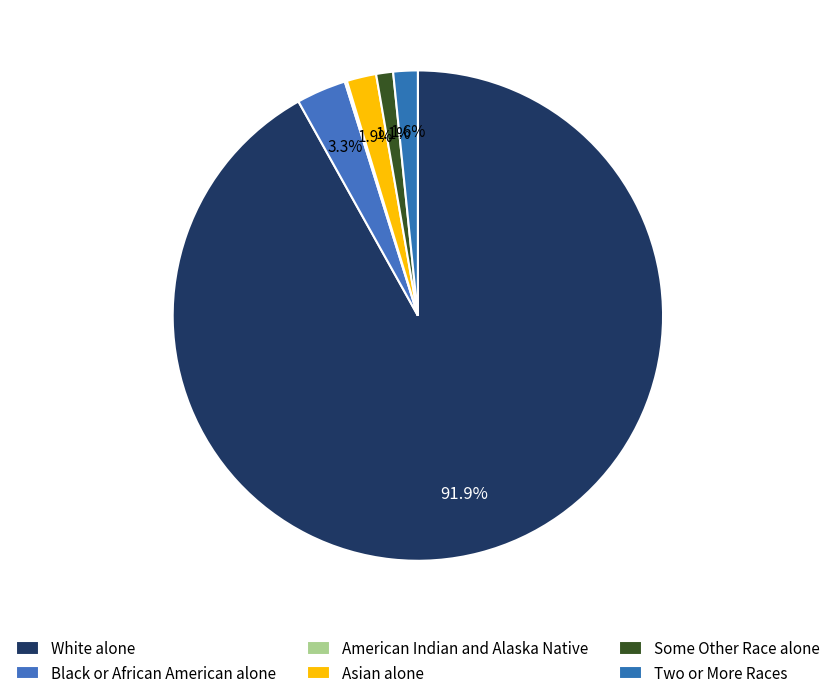

Which slice is the largest?

White alone